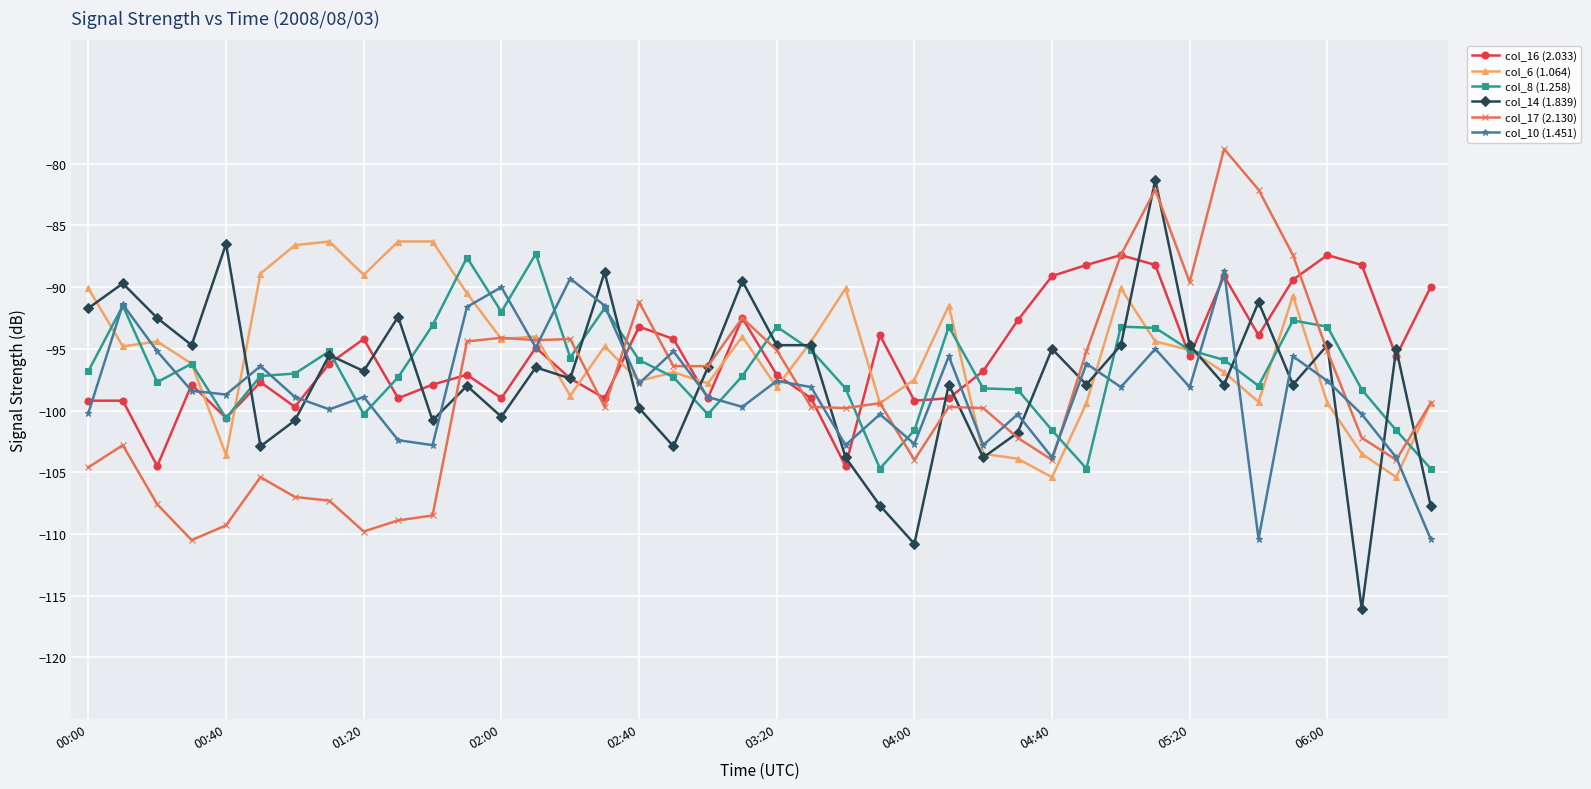

How many categories are shown in the chart?

40